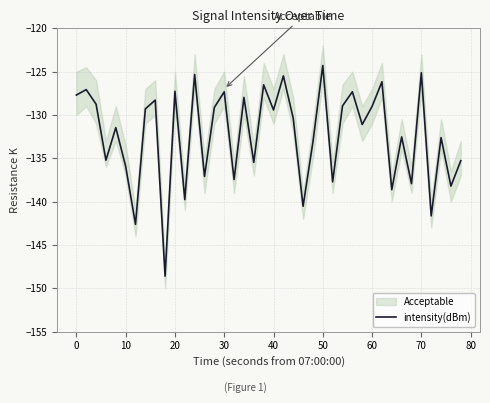

True or false: the data shows -42.6 at 16.

False